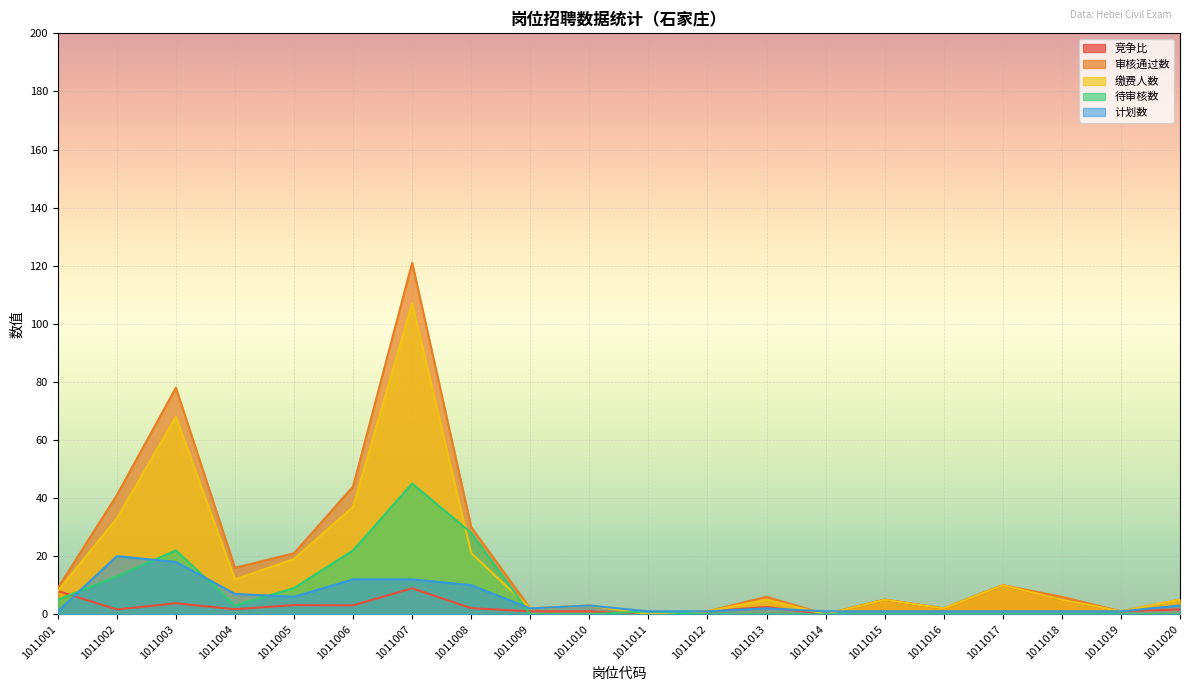

Is the value of 计划数 at 1011014 greater than the value of 竞争比 at 1011019?

No